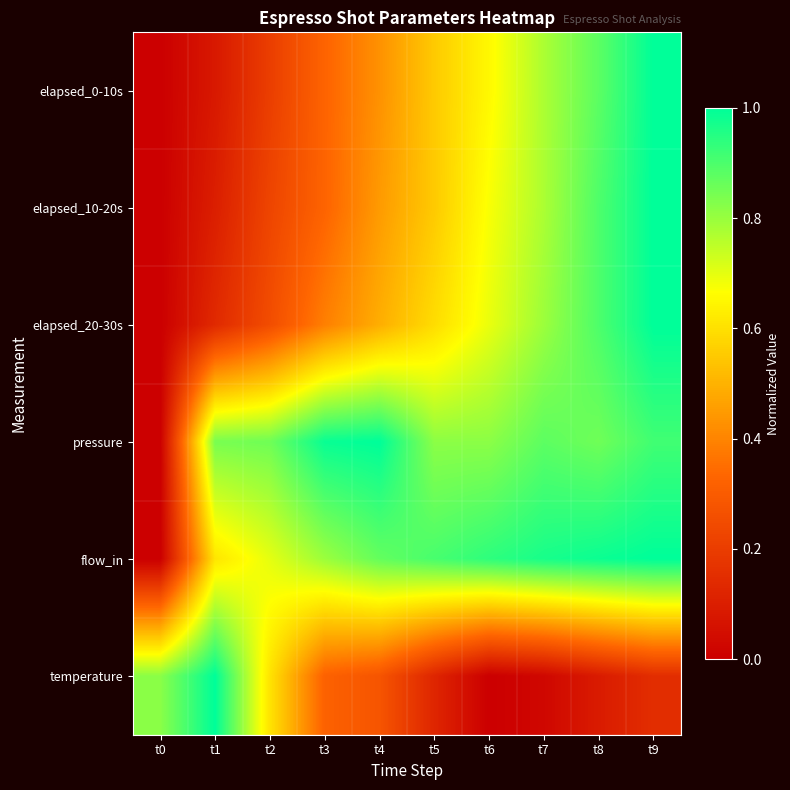

At which category does the chart reach its peak across all series?

t9